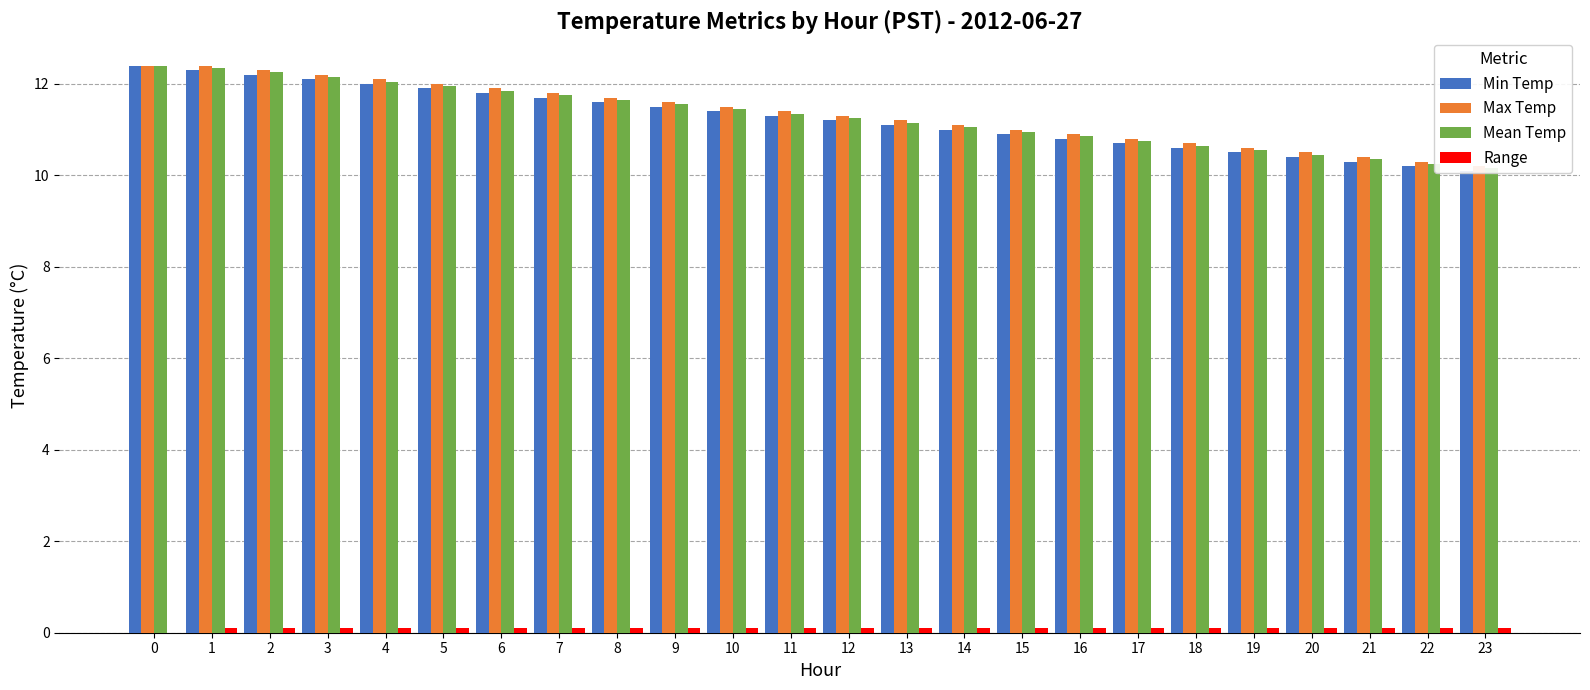

What is the value of the Max Temp bar at the 11th from the left?

11.5